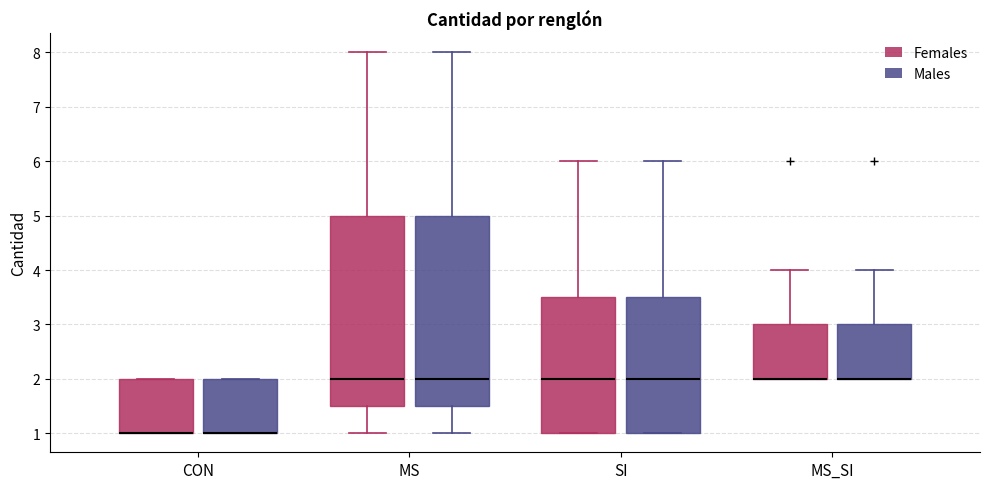

Reading left to right, transcribe this box plot: for each box, give where its median line is, the range the box spans, and where its two whiskers end, as read against the y-axis. The values are not printed on the chart, so give them approximately, as read against the axis.

CON (Females): median 1.0 (drawn on the box's lower edge), box 1.0 to 2.0, whiskers 1.0 to 2.0
CON (Males): median 1.0 (drawn on the box's lower edge), box 1.0 to 2.0, whiskers 1.0 to 2.0
MS (Females): median 2.0, box 1.5 to 5.0, whiskers 1.0 to 8.0
MS (Males): median 2.0, box 1.5 to 5.0, whiskers 1.0 to 8.0
SI (Females): median 2.0, box 1.0 to 3.5, whiskers 1.0 to 6.0
SI (Males): median 2.0, box 1.0 to 3.5, whiskers 1.0 to 6.0
MS_SI (Females): median 2.0 (drawn on the box's lower edge), box 2.0 to 3.0, whiskers 2.0 to 4.0
MS_SI (Males): median 2.0 (drawn on the box's lower edge), box 2.0 to 3.0, whiskers 2.0 to 4.0